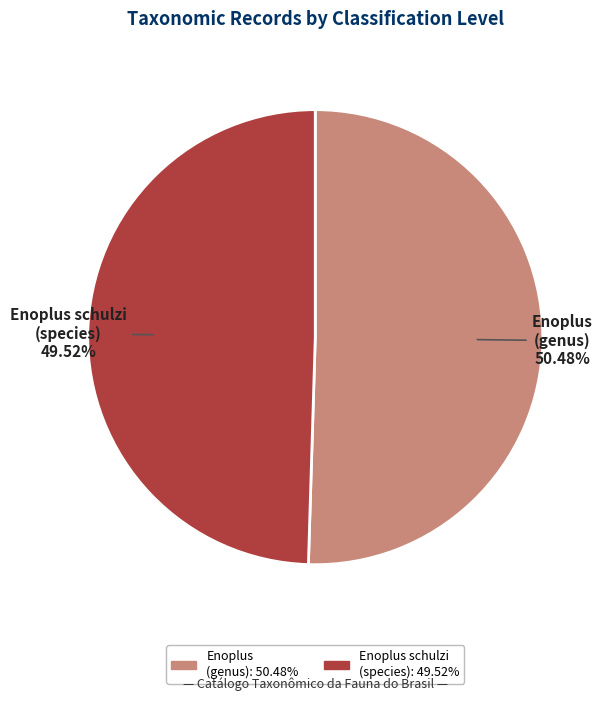

What is the smallest slice in the pie chart?

Enoplus schulzi (species)